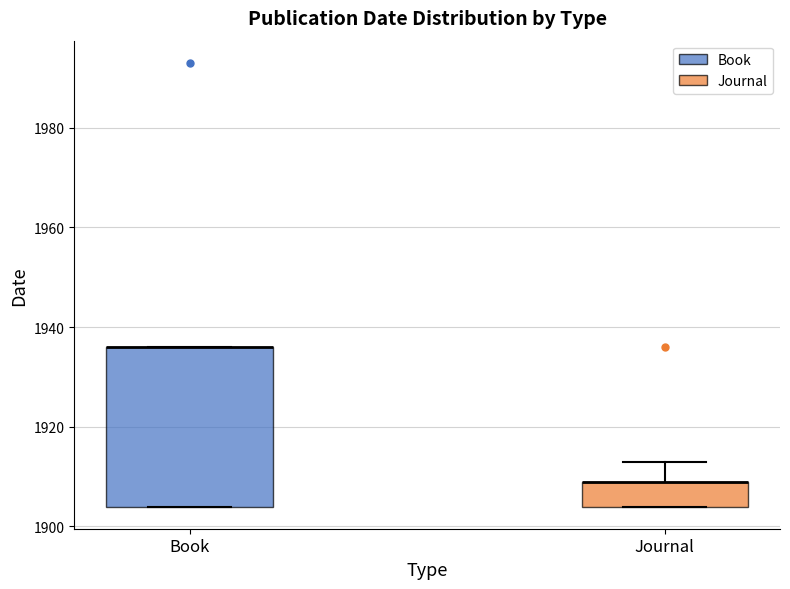

Where is the upper edge of the box for Book on the y-axis? The values are not printed on the chart, so give them approximately, as read against the axis.

1936